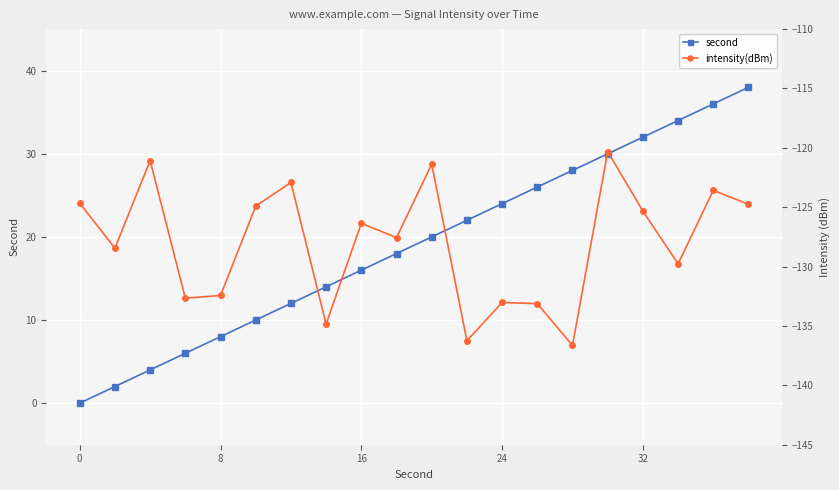

How many categories are shown in the chart?

20